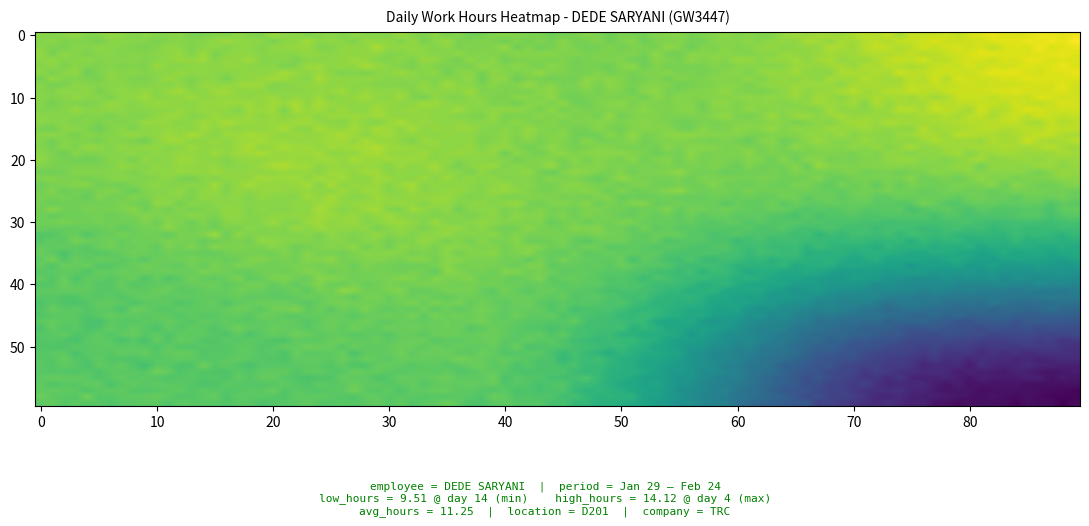

Reading right to left, list all the values displayed in this chart.

29: 0.0	0.0	0.0	0.0	0.0	0.0	11.2
30: 0.0	0.0	0.0	0.0	0.0	0.0	11.2
1: 0.0	0.0	0.0	0.0	0.0	0.0	11.2
2: 0.0	0.0	0.0	0.0	0.0	0.0	10.9
3: 0.0	0.0	0.0	0.0	0.0	0.0	11.0
4: 0.0	0.0	0.0	0.0	0.0	0.0	14.1
5: 0.0	0.0	0.0	0.0	0.0	0.0	11.2
6: 0.0	0.0	0.0	0.0	0.0	0.0	14.0
8: 0.0	0.0	0.0	0.0	0.0	0.0	11.1
9: 0.0	0.0	0.0	0.0	0.0	0.0	11.3
10: 0.0	0.0	0.0	0.0	0.0	0.0	11.1
11: 0.0	0.0	0.0	0.0	0.0	0.0	11.1
14: 0.0	0.0	0.0	0.0	0.0	0.0	9.5
15: 0.0	0.0	0.0	0.0	0.0	0.0	11.2
16: 0.0	0.0	0.0	0.0	0.0	0.0	11.2
17: 0.0	0.0	0.0	0.0	0.0	0.0	11.1
18: 0.0	0.0	0.0	0.0	0.0	0.0	11.2
19: 0.0	0.0	0.0	0.0	0.0	0.0	11.2
20: 0.0	0.0	0.0	0.0	0.0	0.0	11.0
21: 0.0	0.0	0.0	0.0	0.0	0.0	9.6
22: 0.0	0.0	0.0	0.0	0.0	0.0	11.2
23: 0.0	0.0	0.0	0.0	0.0	0.0	11.1
24: 0.0	0.0	0.0	0.0	0.0	0.0	0.0